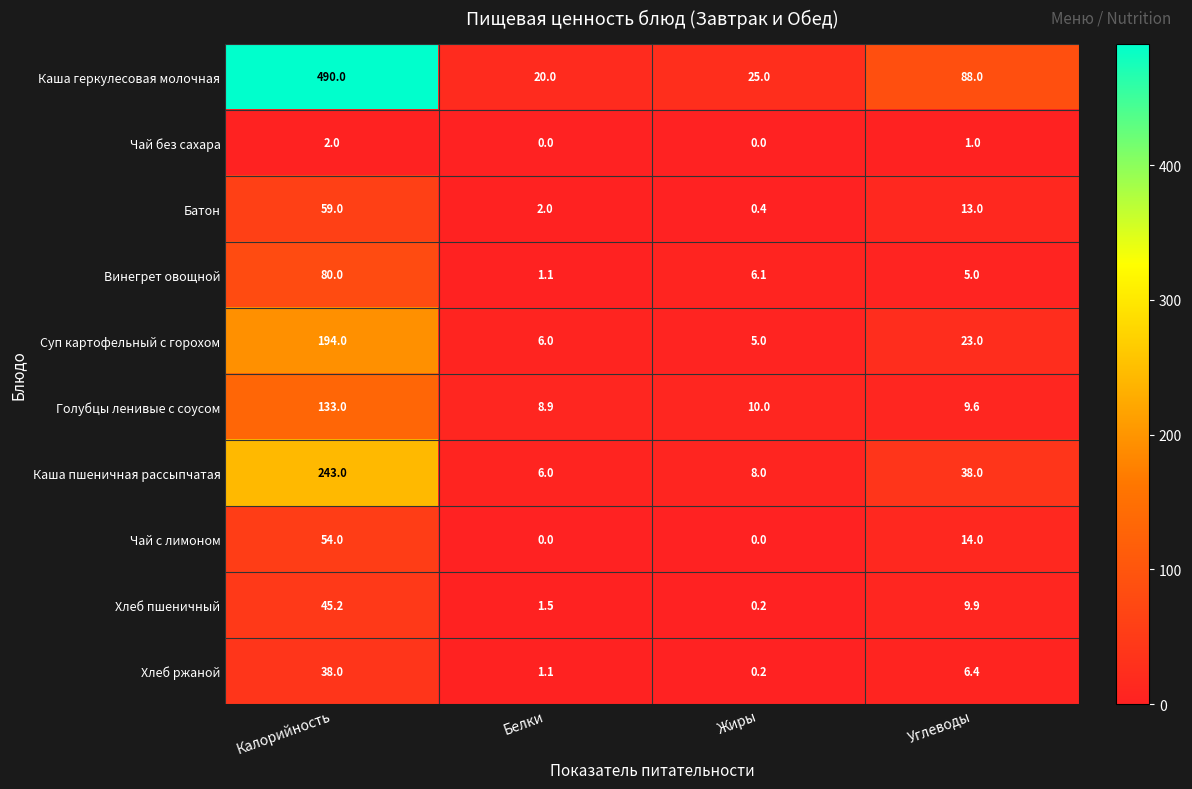

How many series are shown in this chart?

10